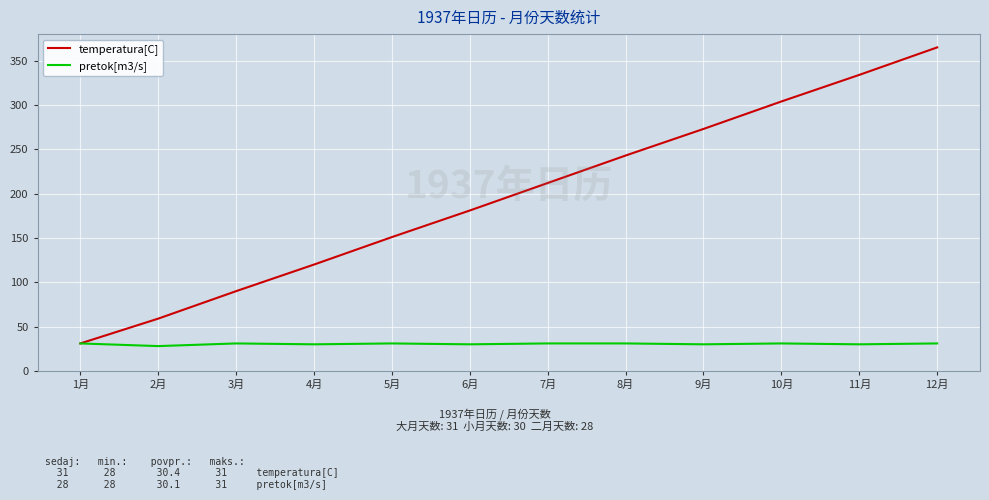

Rank the series at 10月 from highest to lowest value.

temperatura[C], pretok[m3/s]